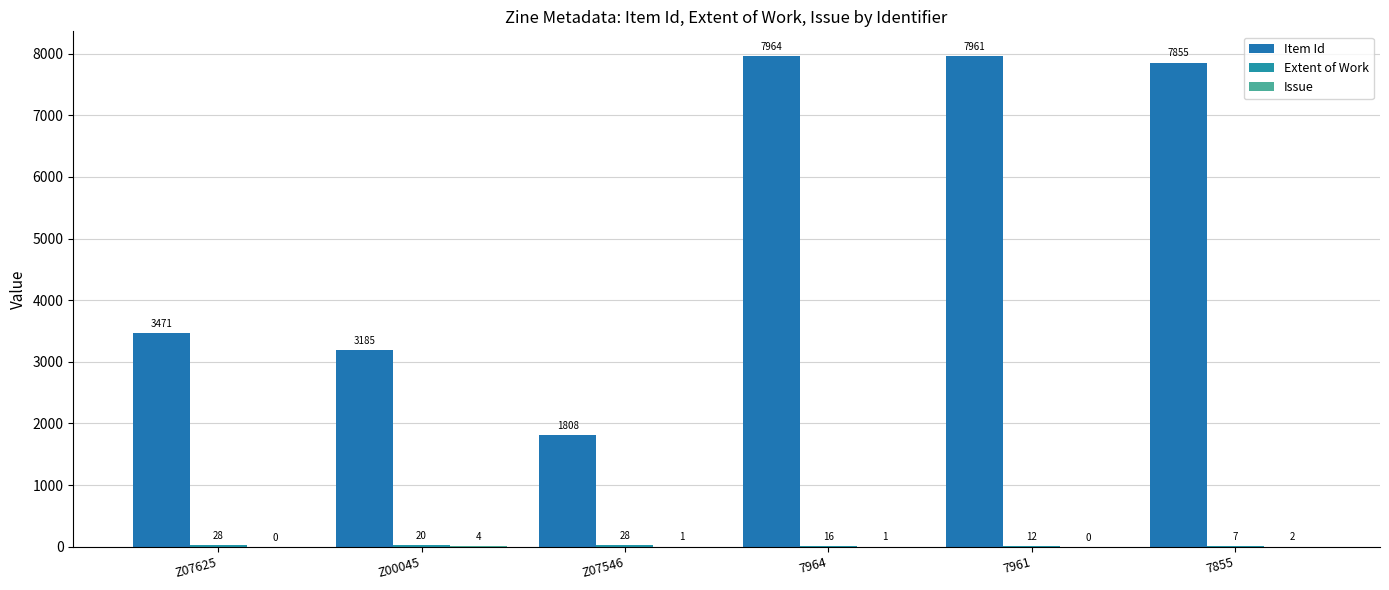

Which series has the largest total across all categories?

Item Id